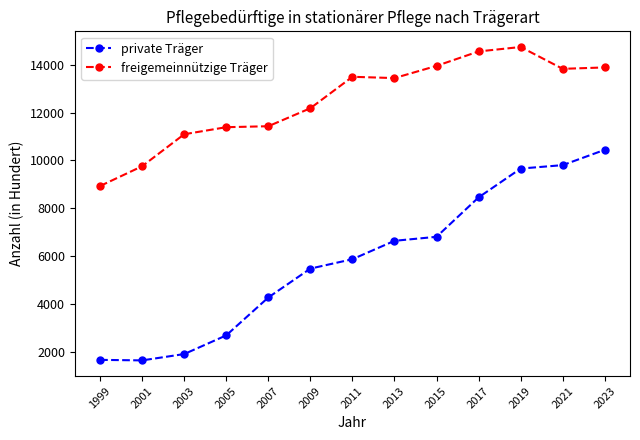

What is the smallest value displayed?

1666